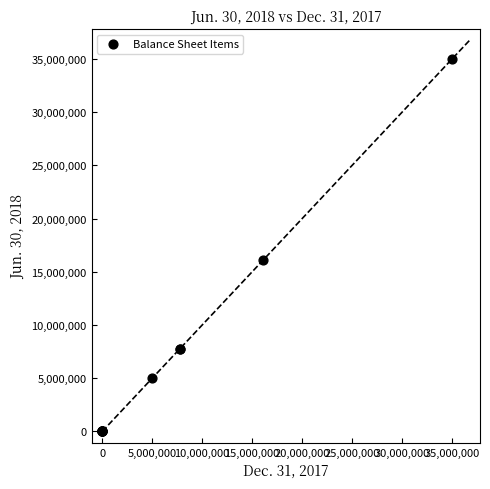

What Y value in the scatter plot is closest to 17500000?

16112706.0